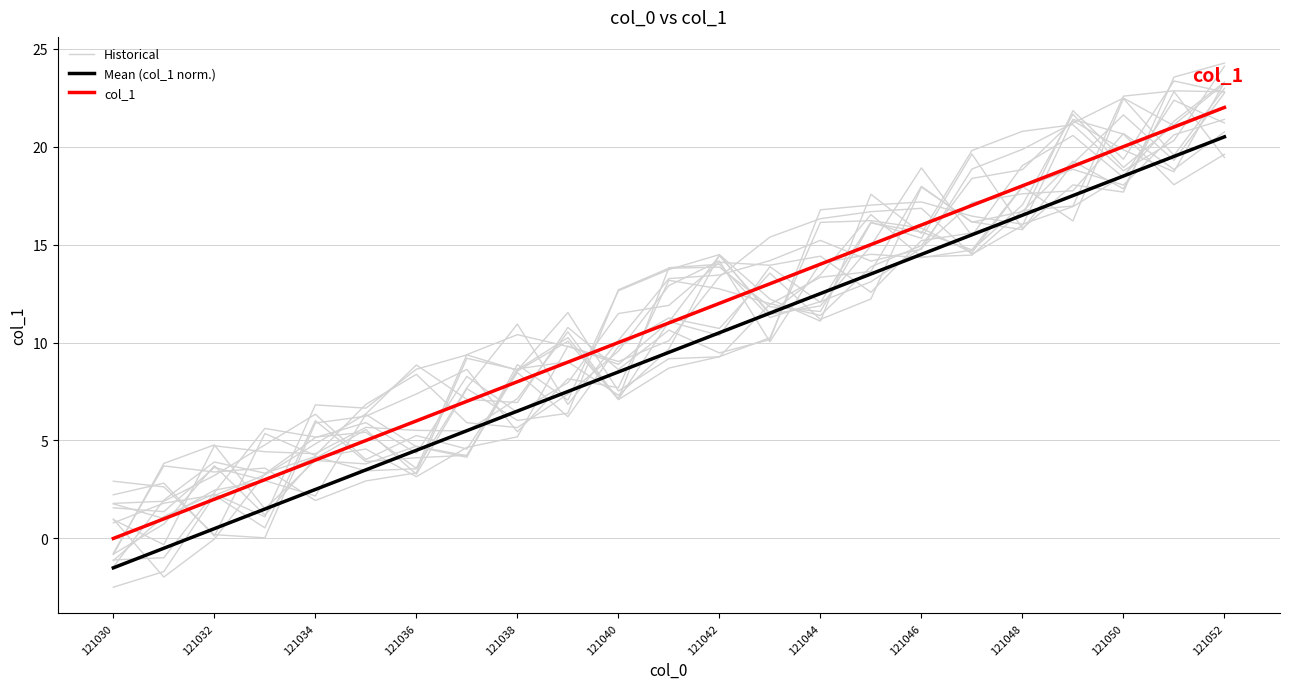

At which label does Mean (col_1 norm.) reach its minimum?

121030